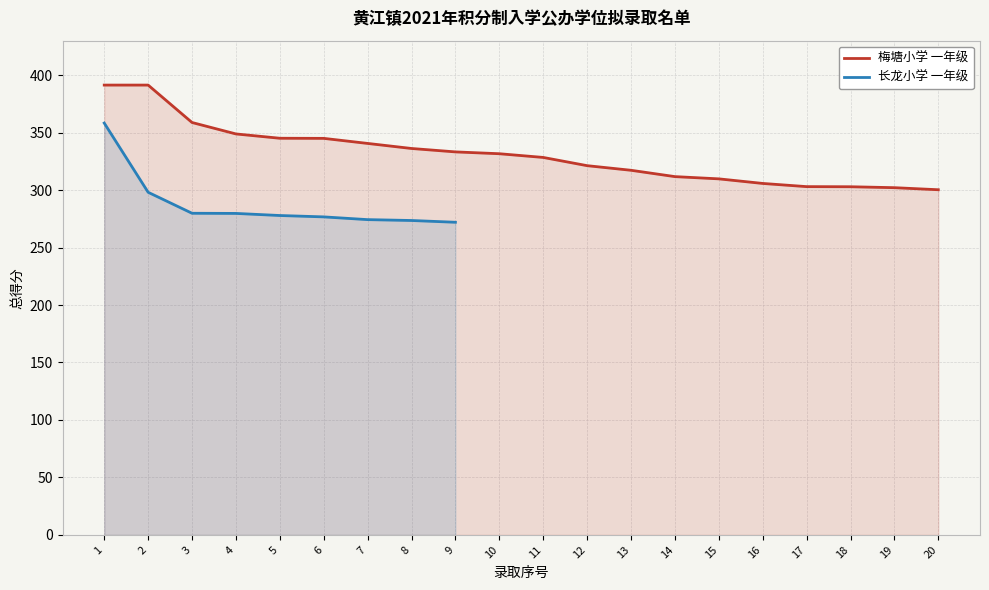

What is the difference between the maximum and minimum values?

91.1